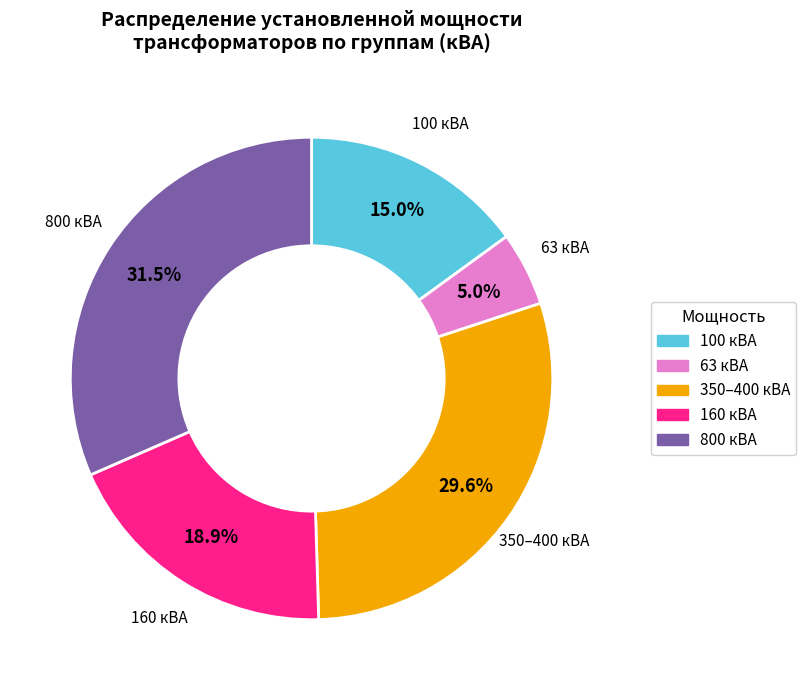

Which category has the biggest portion of the pie?

800 кВА